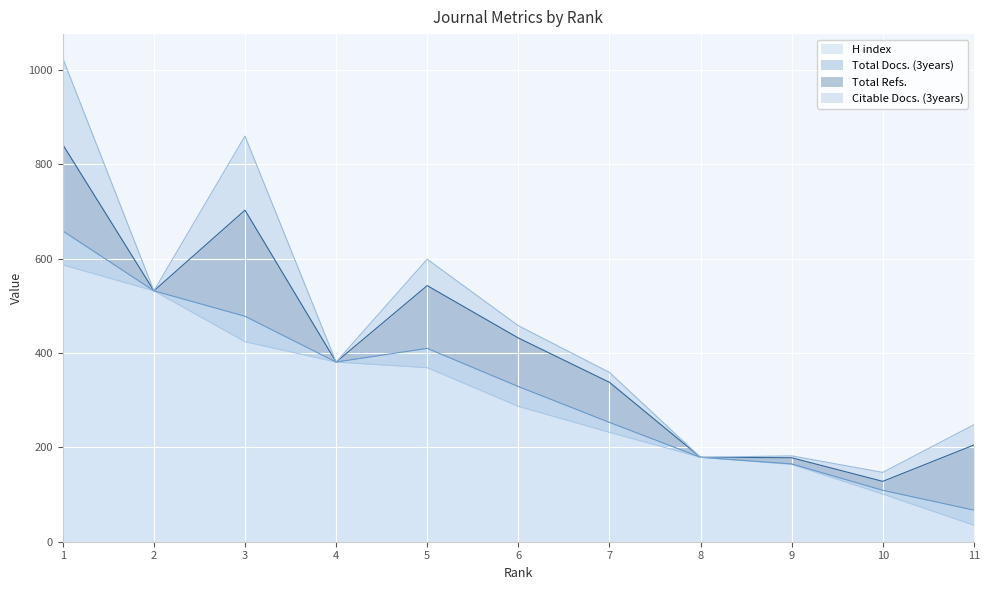

What is the maximum value for H index?

587